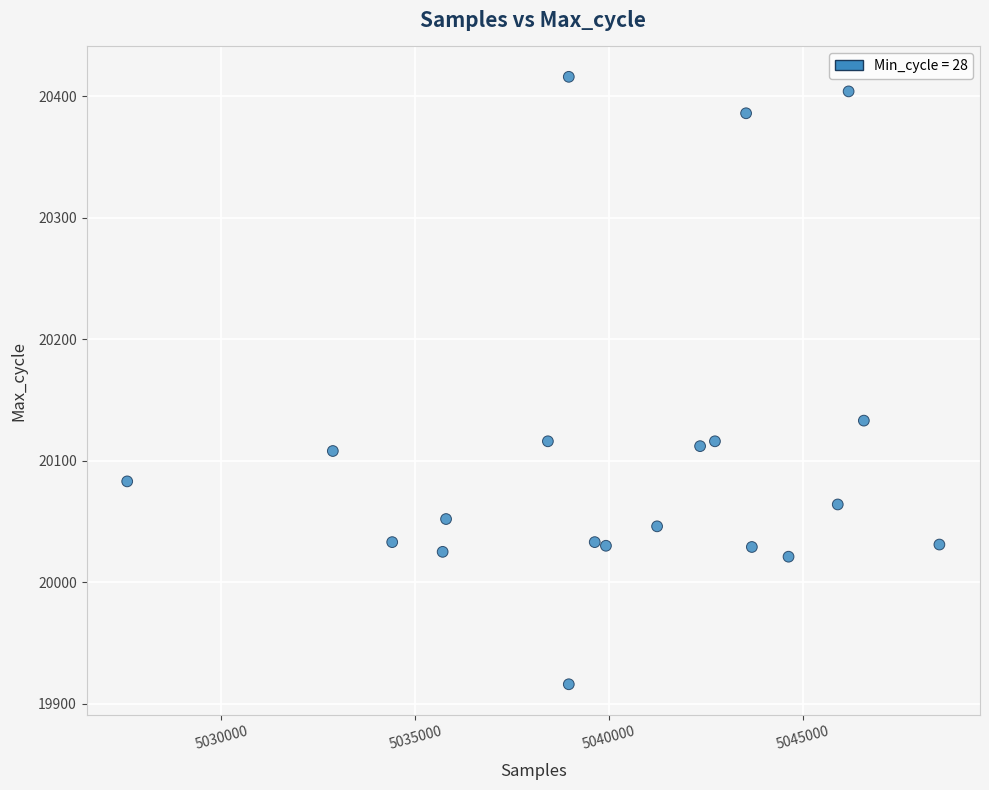

What Y value in the scatter plot is closest to 20166?

20133